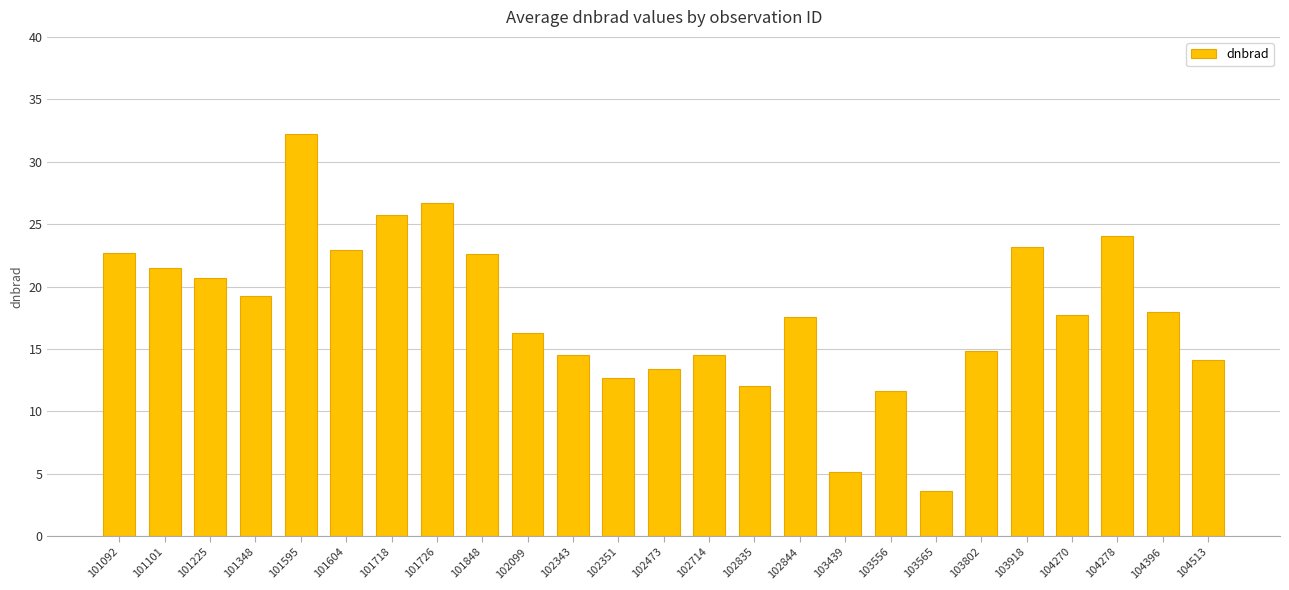

What is the difference between the second highest and second lowest values?

21.5